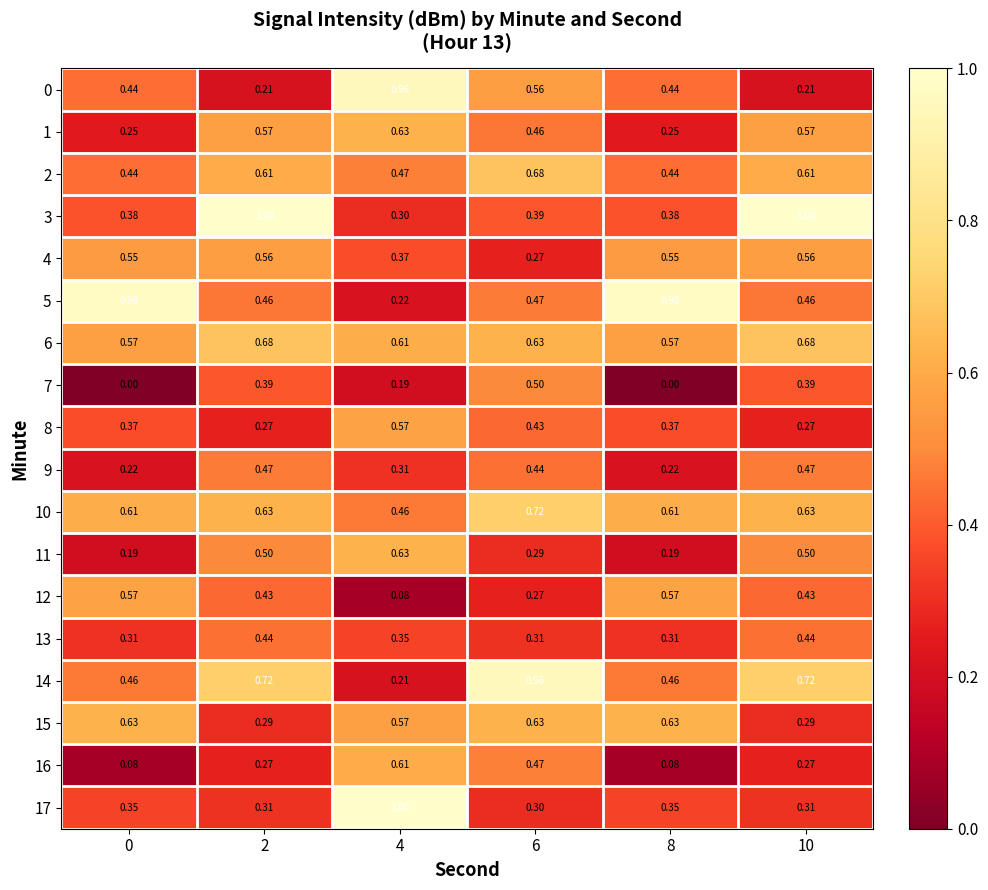

Is the value of 13 at 6 greater than the value of 8 at 10?

Yes